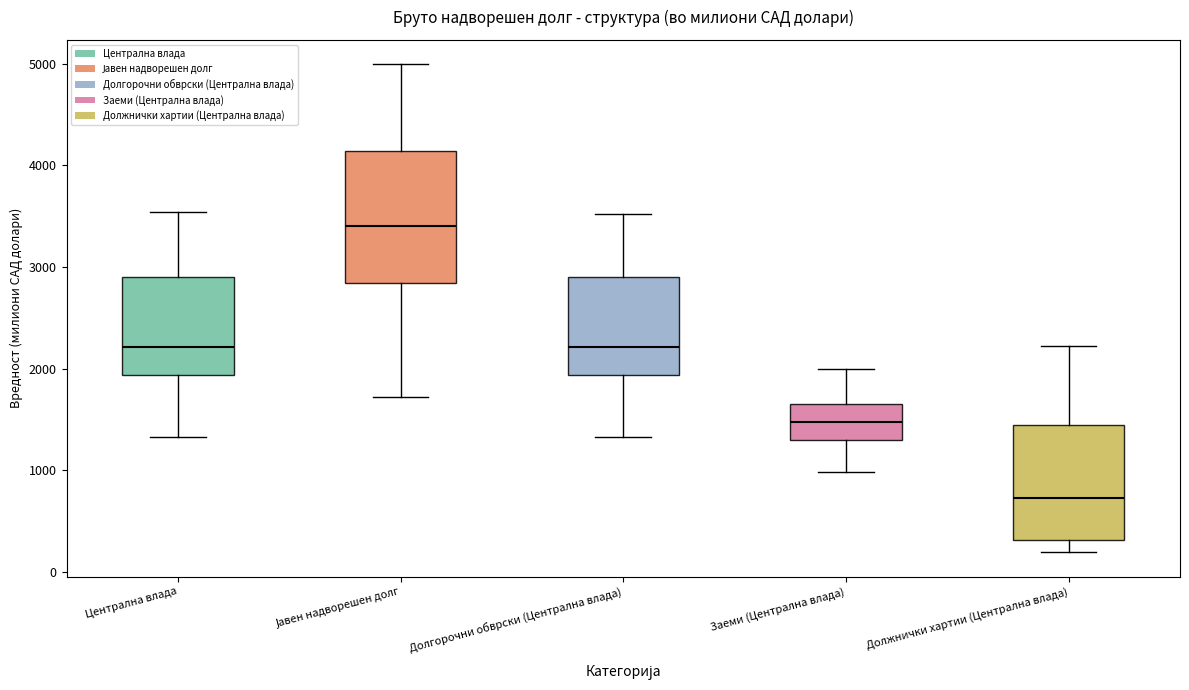

Which box is the tallest, from its lower edge to its upper edge?

Јавен надворешен долг